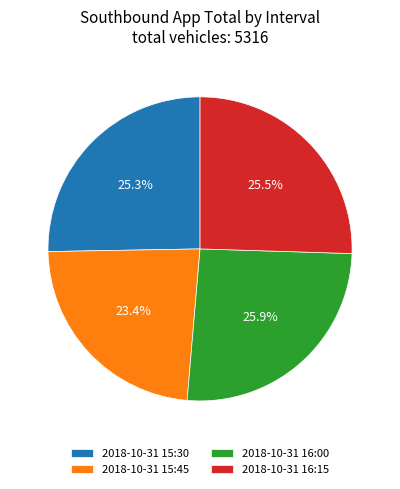

Approximately how many times larger is the value at 2018-10-31 16:15 compared to 2018-10-31 15:30?

1.0